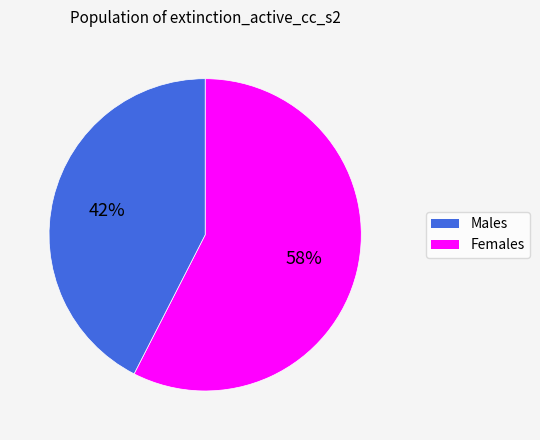

Is there a majority slice in this chart?

Yes